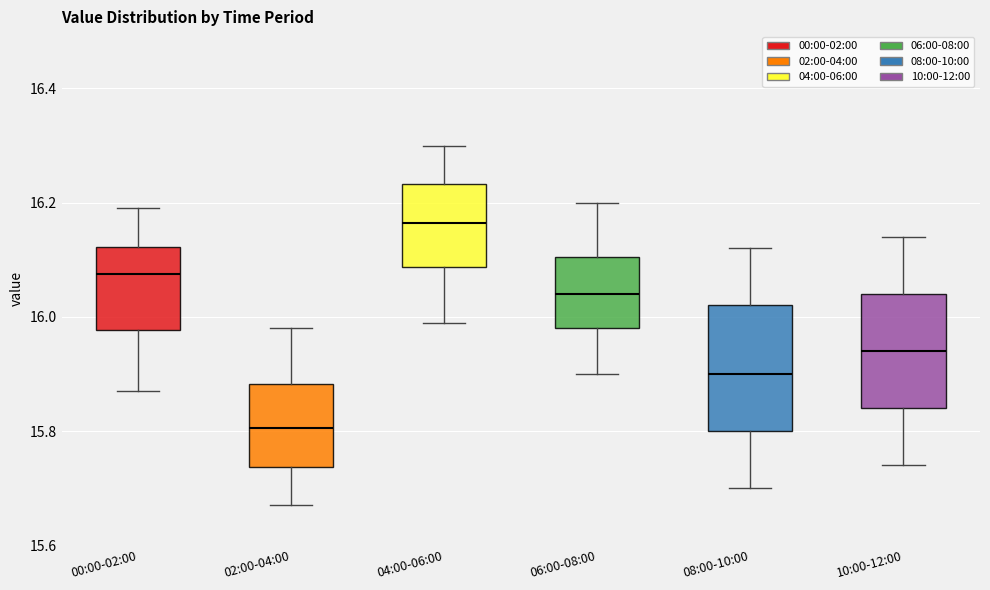

Which box has the highest median line?

04:00-06:00